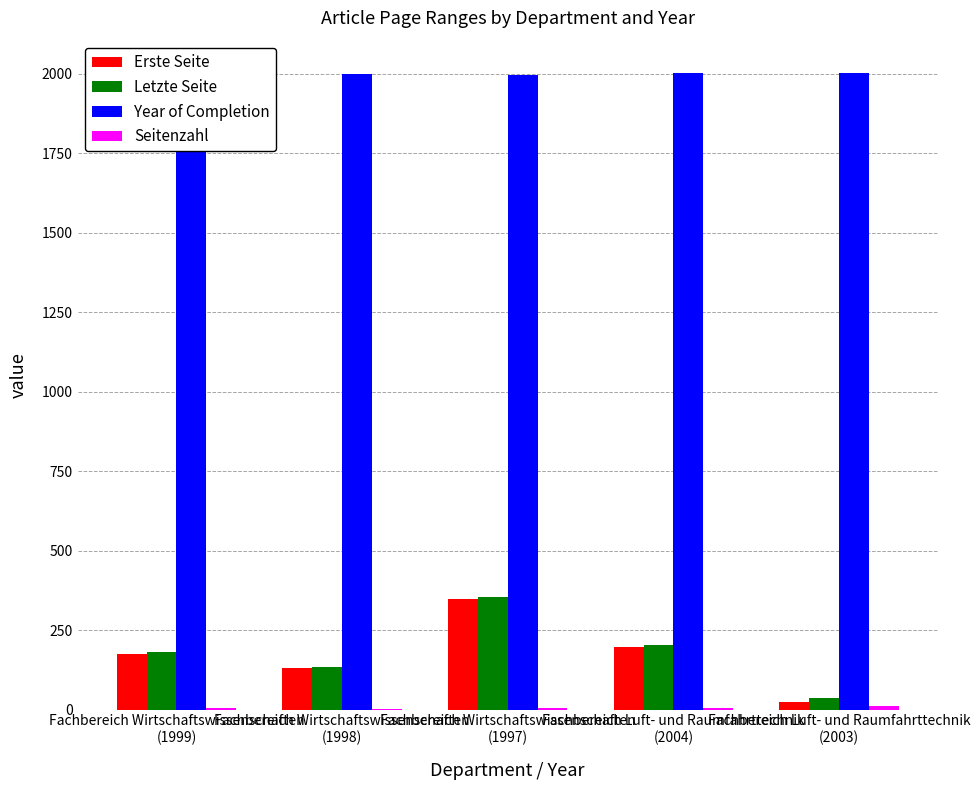

Is it true that Year of Completion equals 465 at Fachbereich Wirtschaftswissenschaften
(1997)?

False